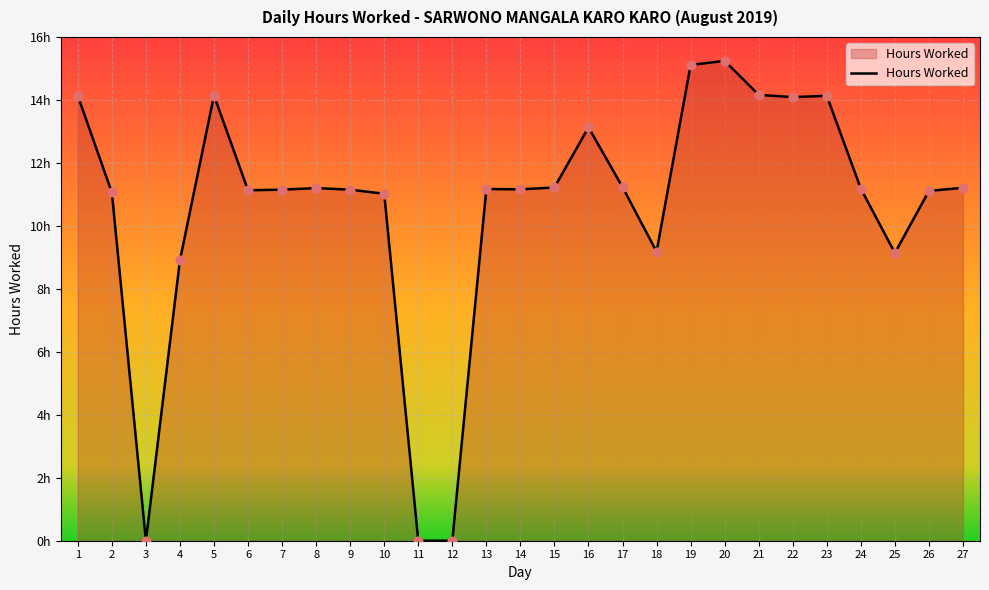

What is the change in value from 2 to 22?

+3.0